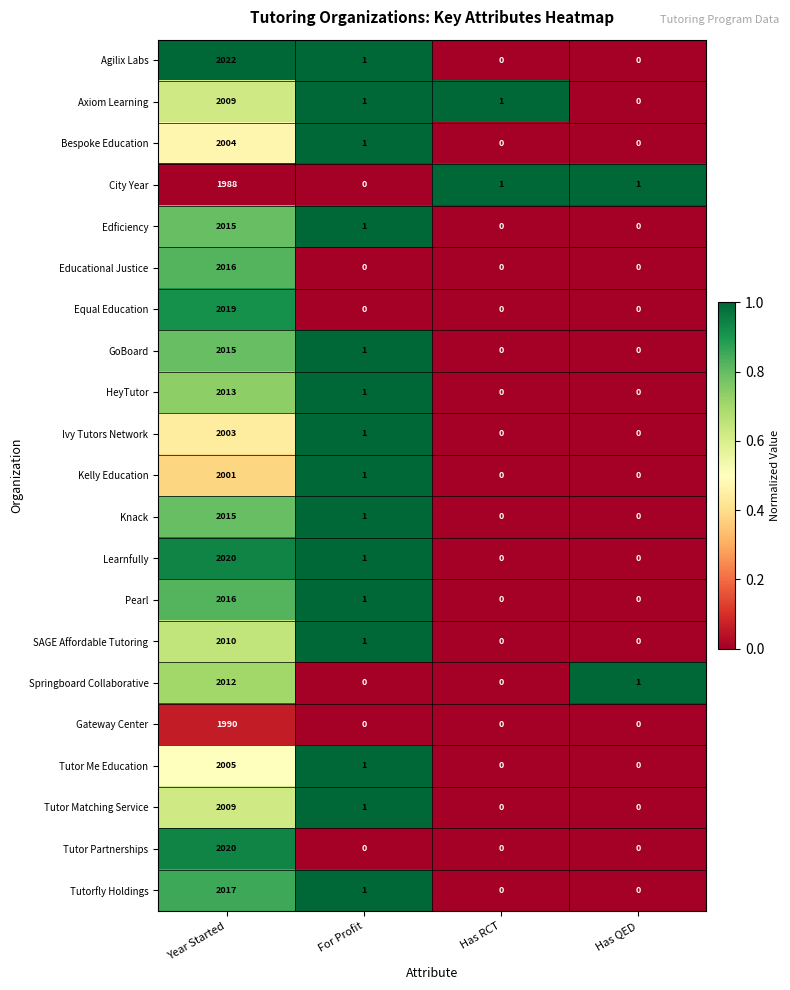

Which series changed the most between Year Started and Has QED?

Agilix Labs